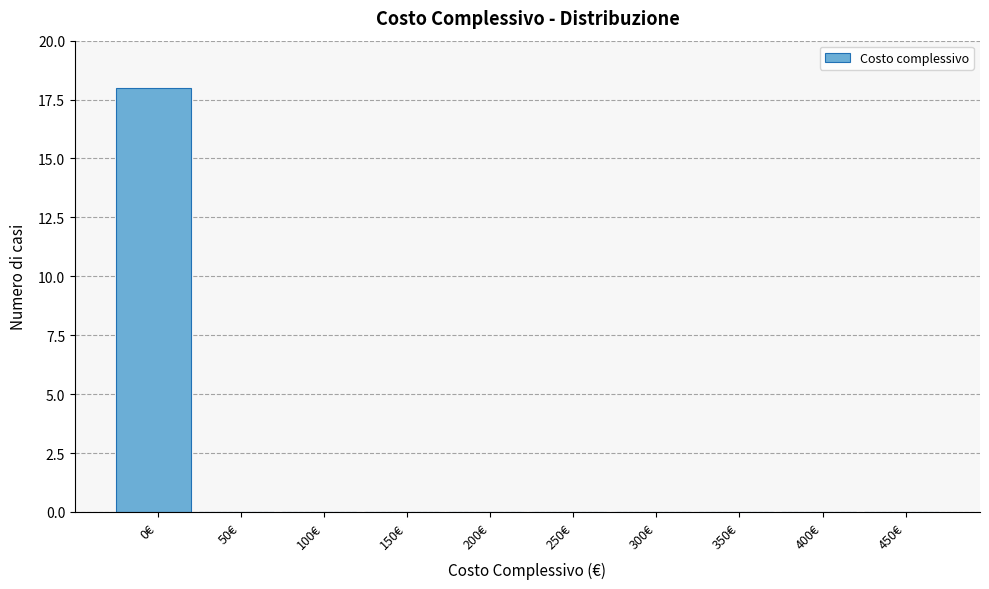

Reading left to right, list all the values displayed in this chart.

0€=18	50€=0	100€=0	150€=0	200€=0	250€=0	300€=0	350€=0	400€=0	450€=0